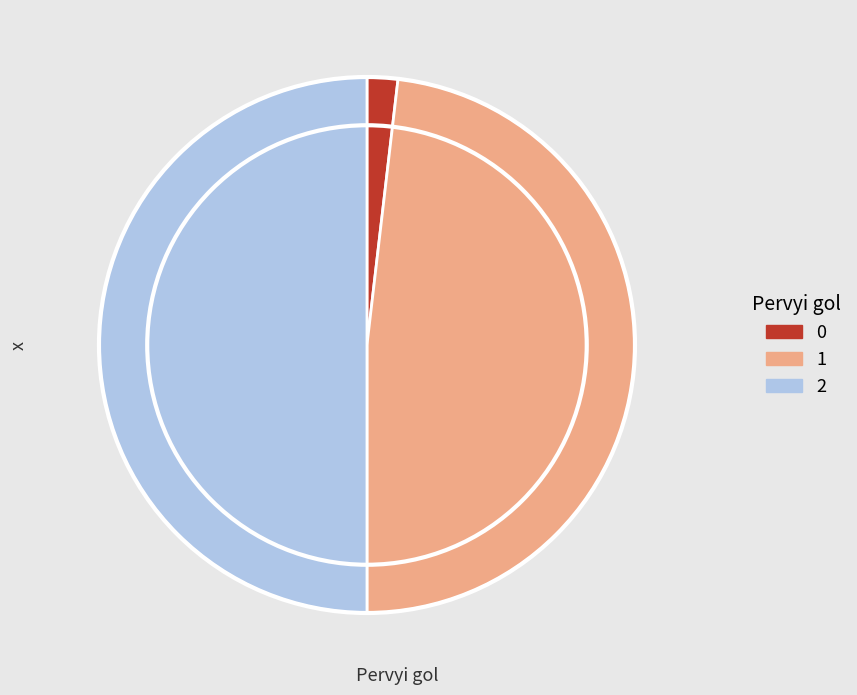

Rank the categories by value from highest to lowest.

2, 1, 0